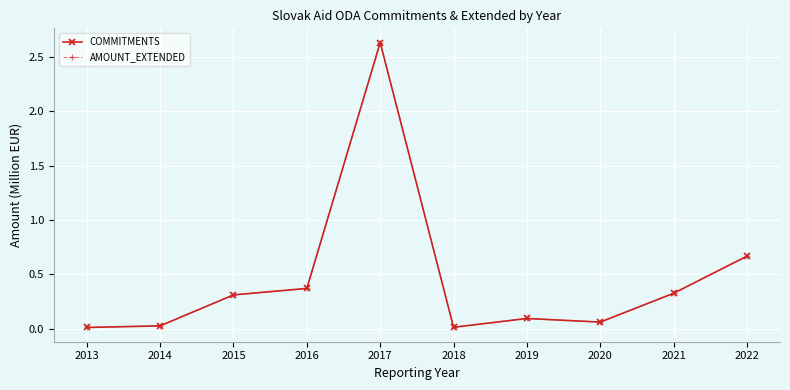

True or false: COMMITMENTS and AMOUNT_EXTENDED intersect in this chart.

False